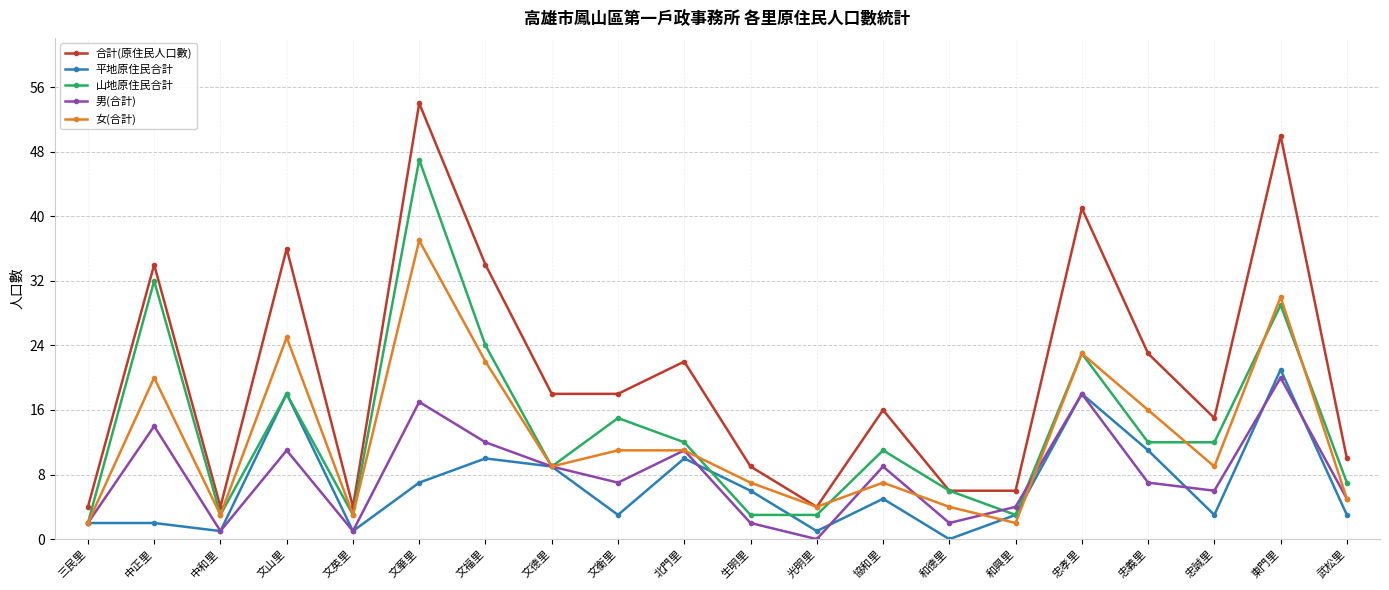

What is the highest value of the 男(合計) series?

20